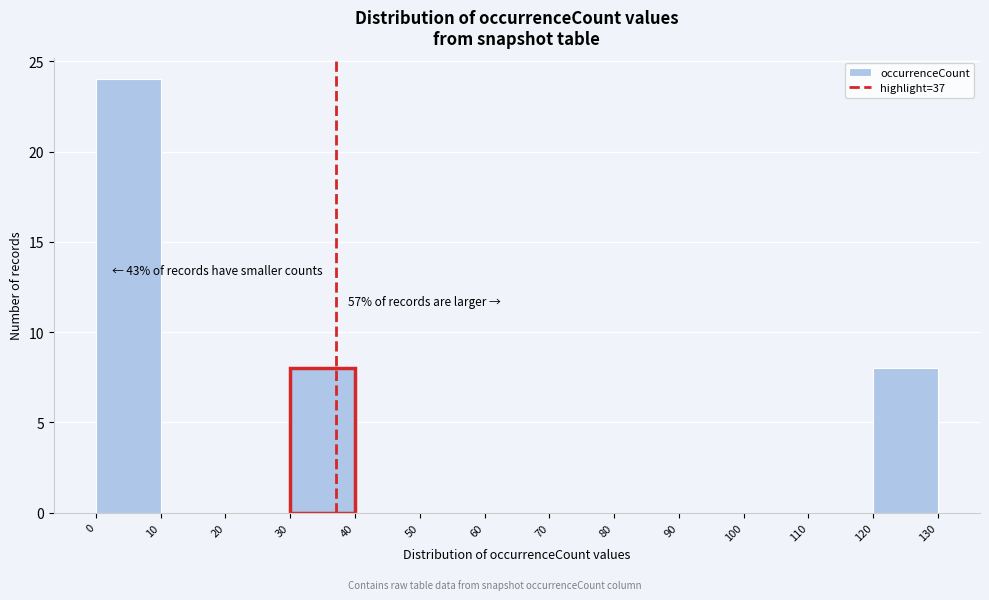

Which range on the x-axis has the tallest bar?

0 to 10